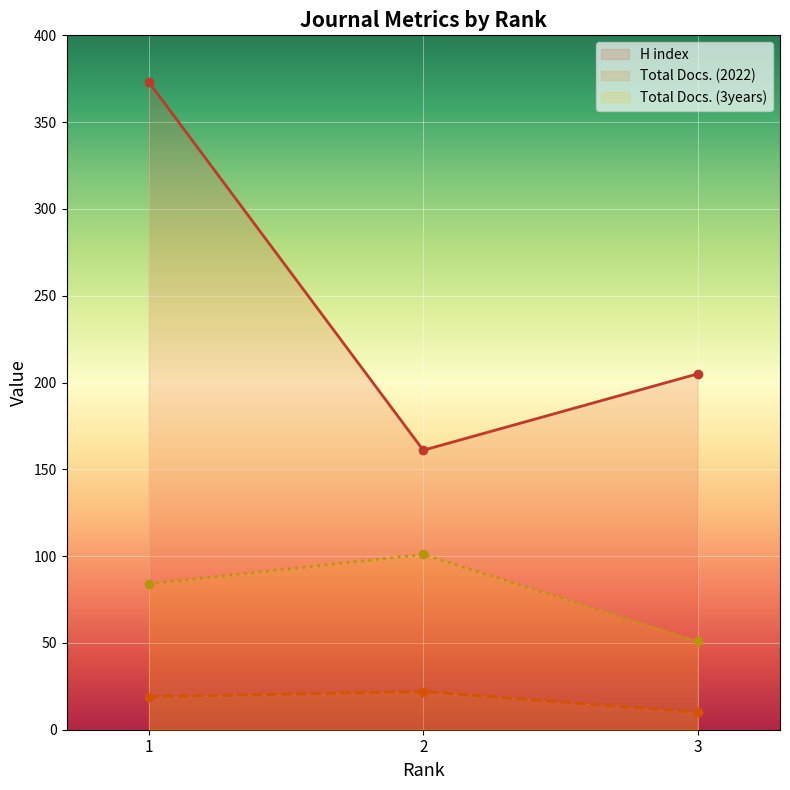

What is the value of the Total Docs. (3years) line point at the 2nd from the left?

101